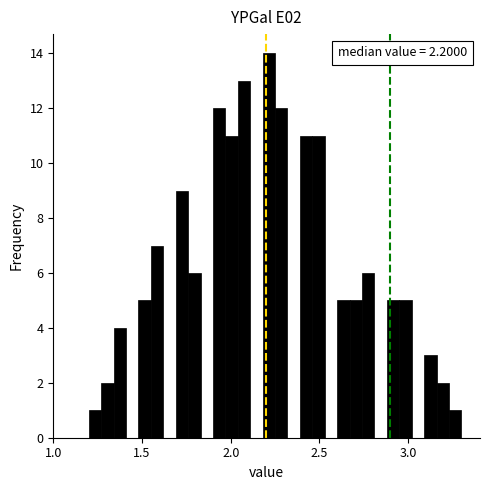

Read against the x-axis, roughly where is the centre of the tallest bar?

2.20